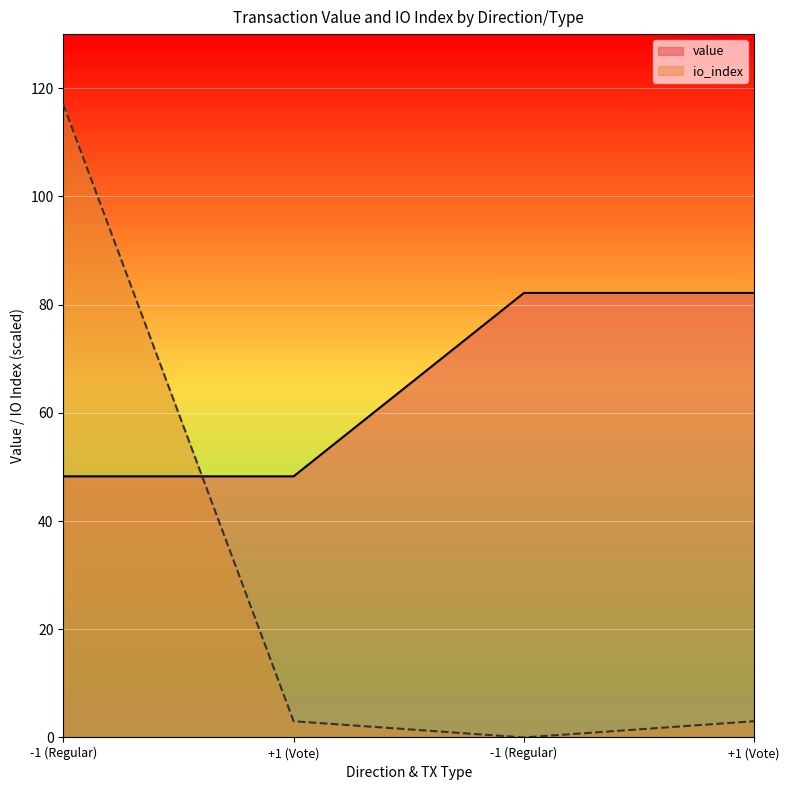

Is the value of io_index at -1 (Regular) greater than the value of value at -1 (Regular)?

Yes